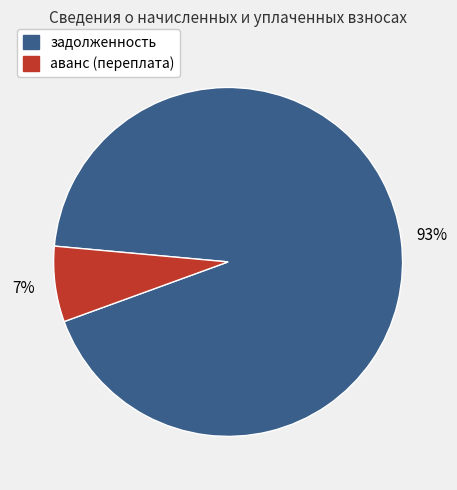

Do аванс (переплата) and задолженность together represent more than half of the pie?

Yes